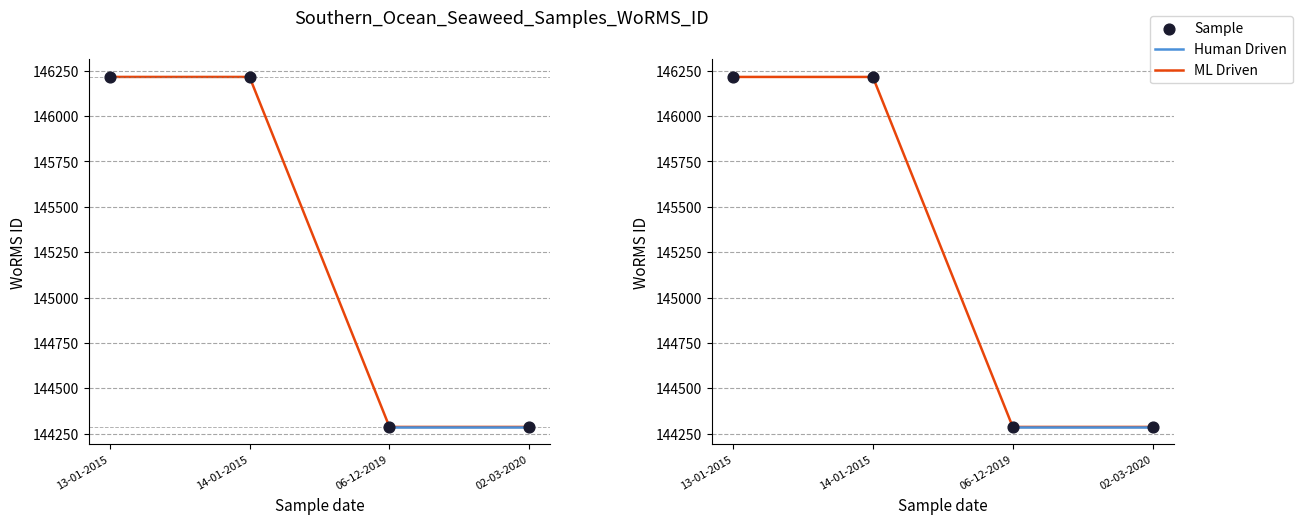

What is the change in value from 13-01-2015 to 02-03-2020?

-1929